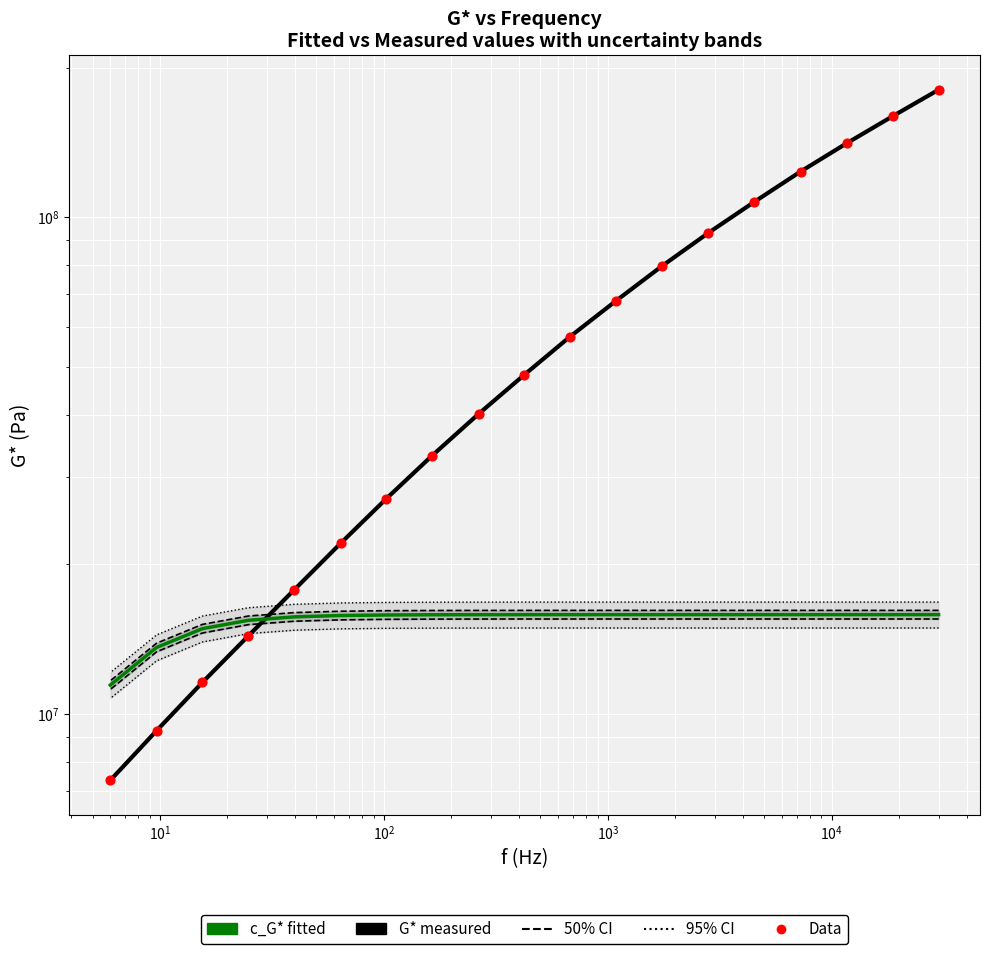

Which series reaches the minimum Y coordinate?

G* (measured)